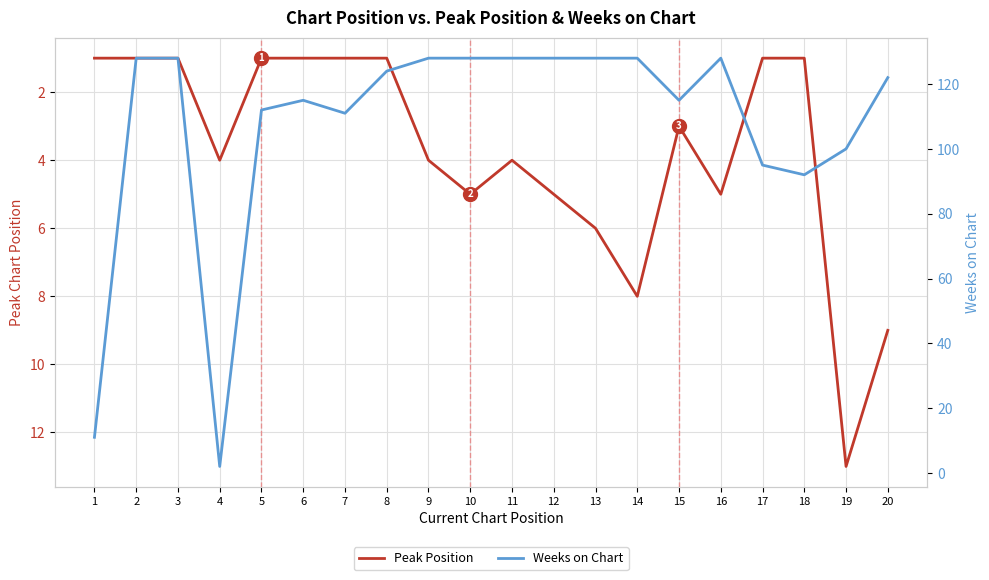

How many values in the Weeks on Chart series exceed 124?

9